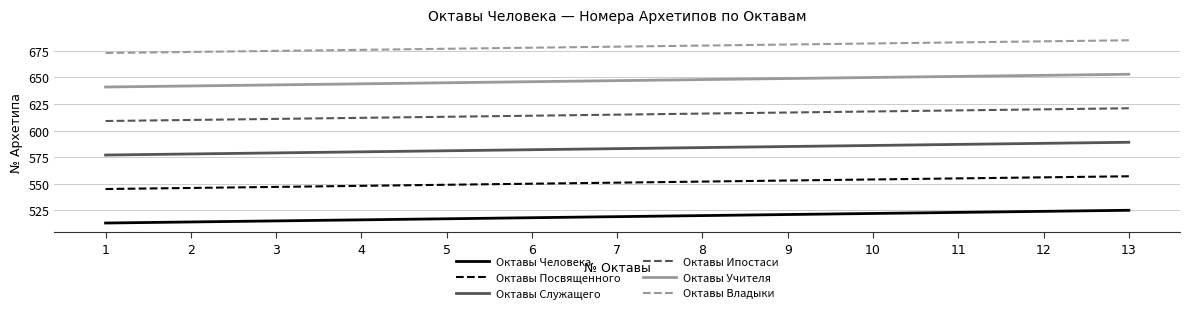

What is the smallest value displayed?

513